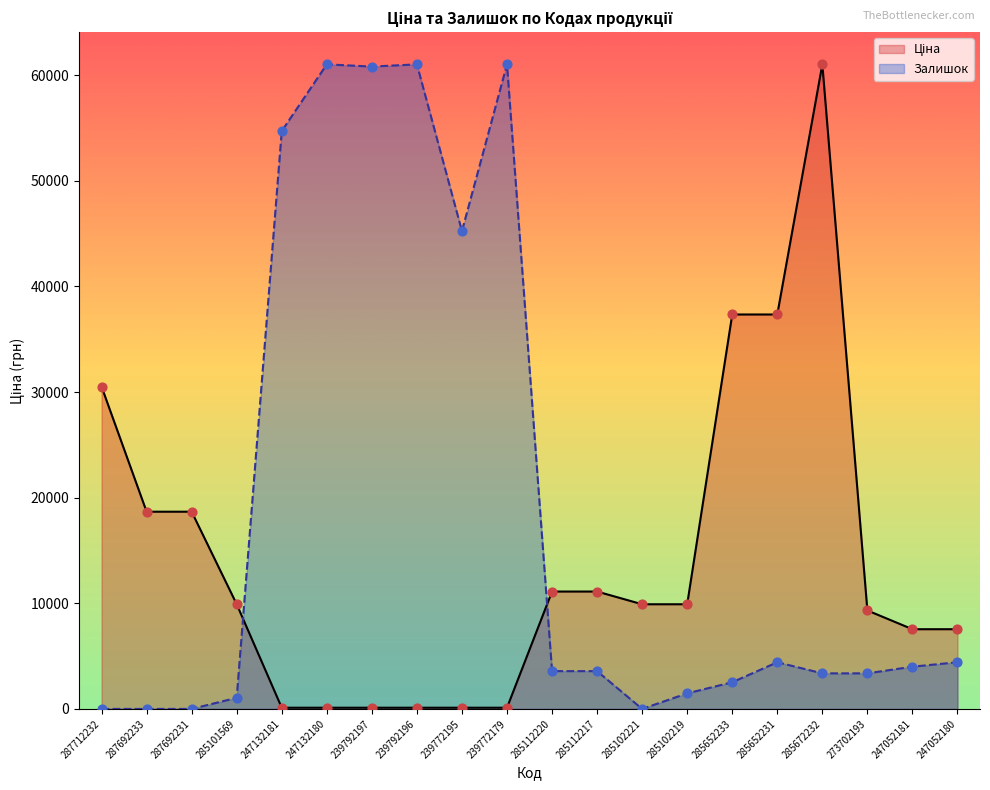

What is the total value across all series at 247132181?

54825.1